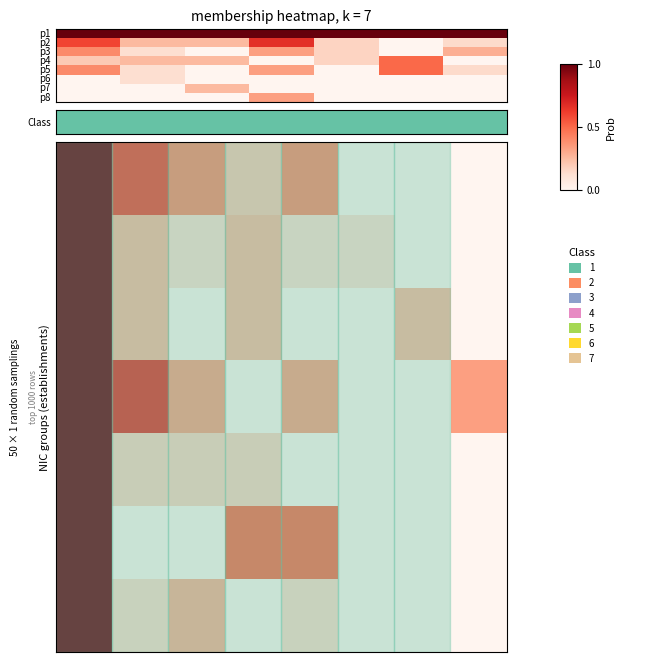

How many 00 values are between 0 and 1?

8